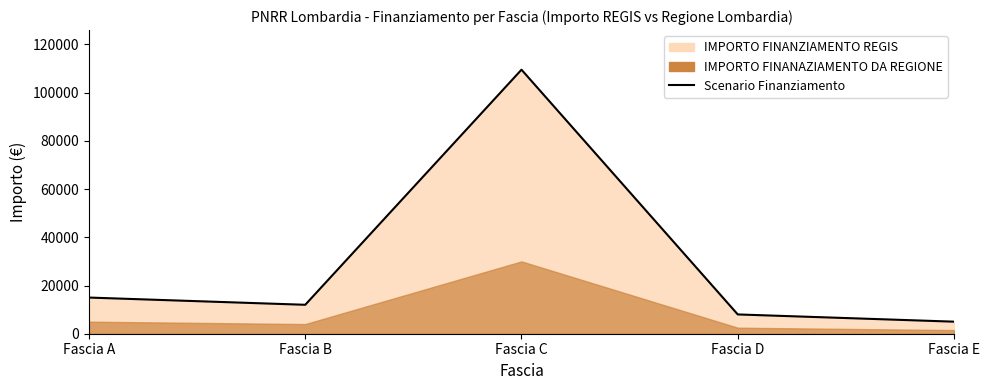

What is the difference between the values at Fascia D and Fascia B?

4000